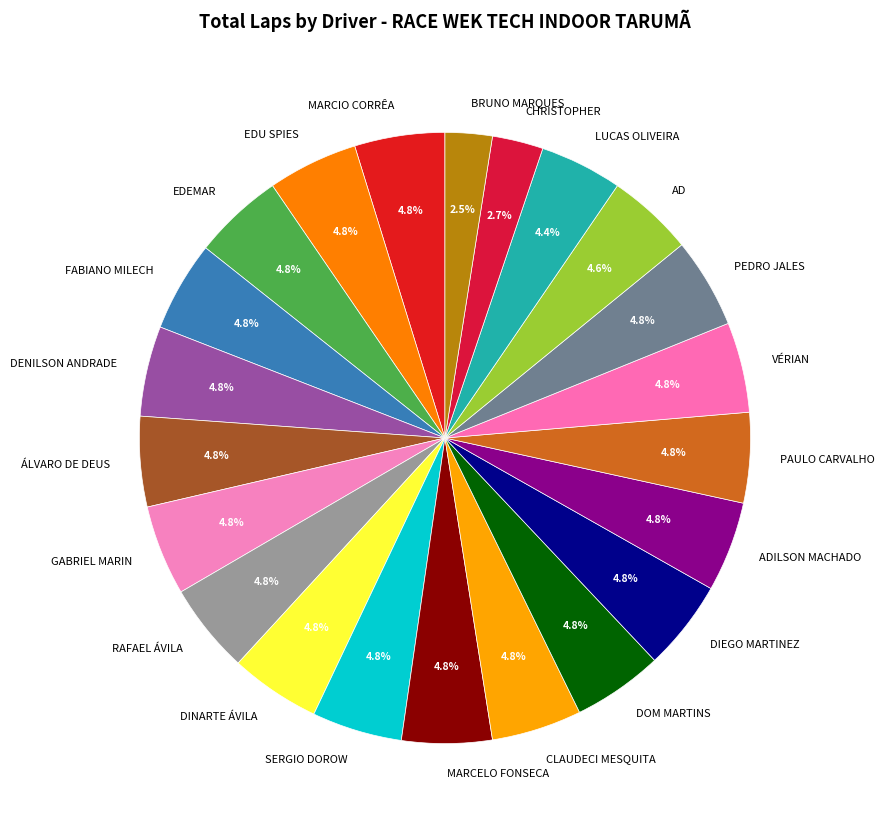

To the nearest percent, what portion does SERGIO DOROW represent?

5%